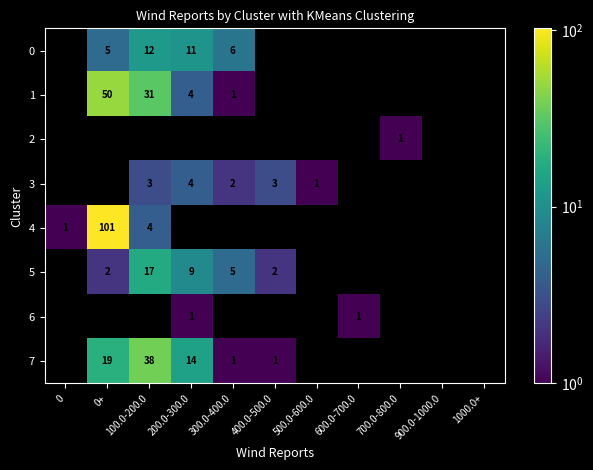

List the labels in order of 5 value, smallest first.

0, 500.0-600.0, 600.0-700.0, 700.0-800.0, 900.0-1000.0, 1000.0+, 0+, 400.0-500.0, 300.0-400.0, 200.0-300.0, 100.0-200.0